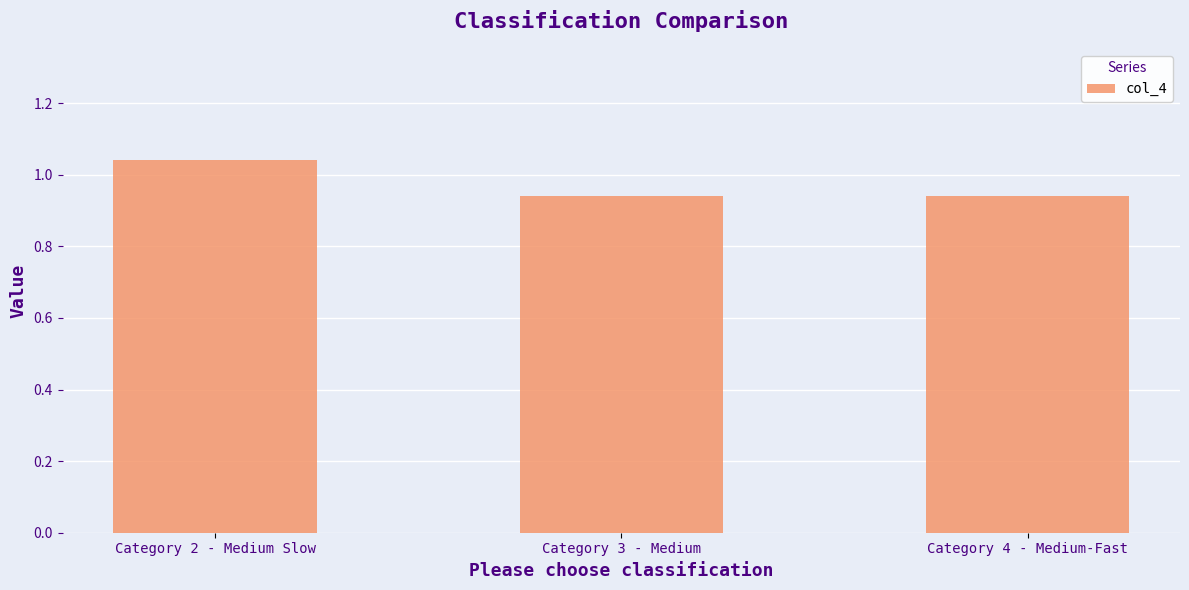

Is it true that the value at Category 2 - Medium Slow is 1.8?

False